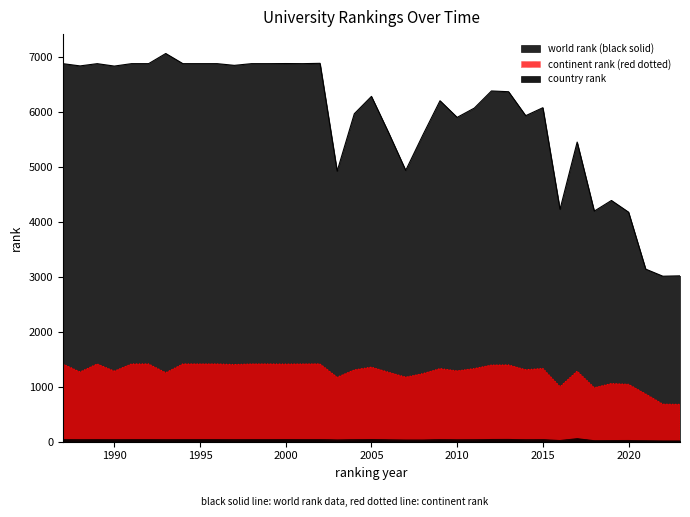

What is the difference between the world rank values at 2009 and 2011?

134